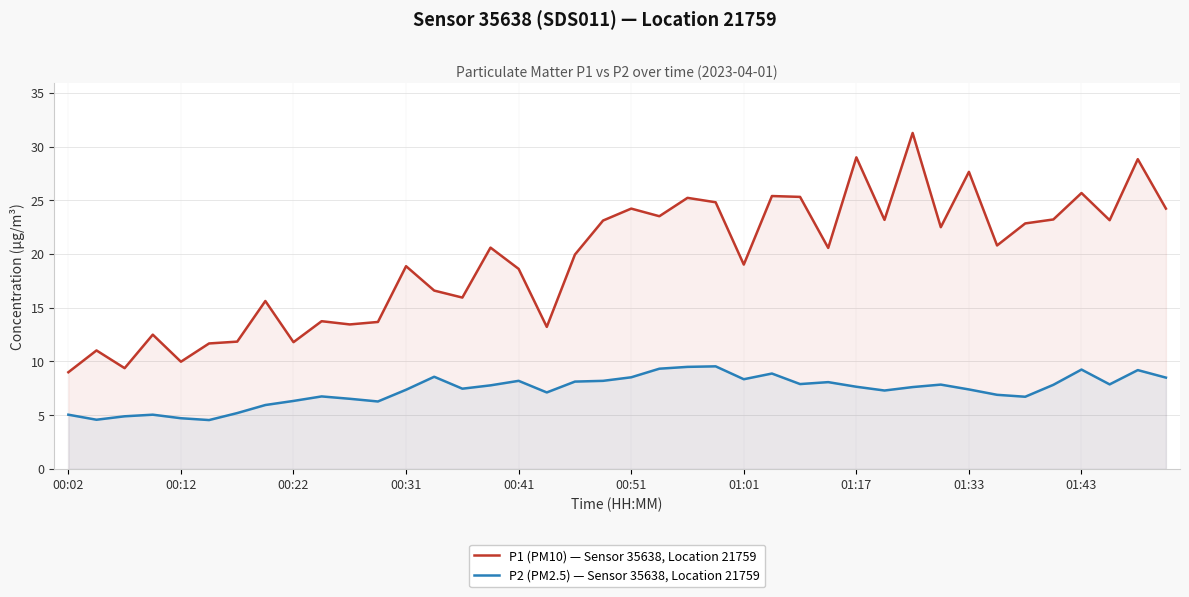

The value of P2 (PM2.5) — Sensor 35638, Location 21759 at 00:22 is 6.3. True or false?

True